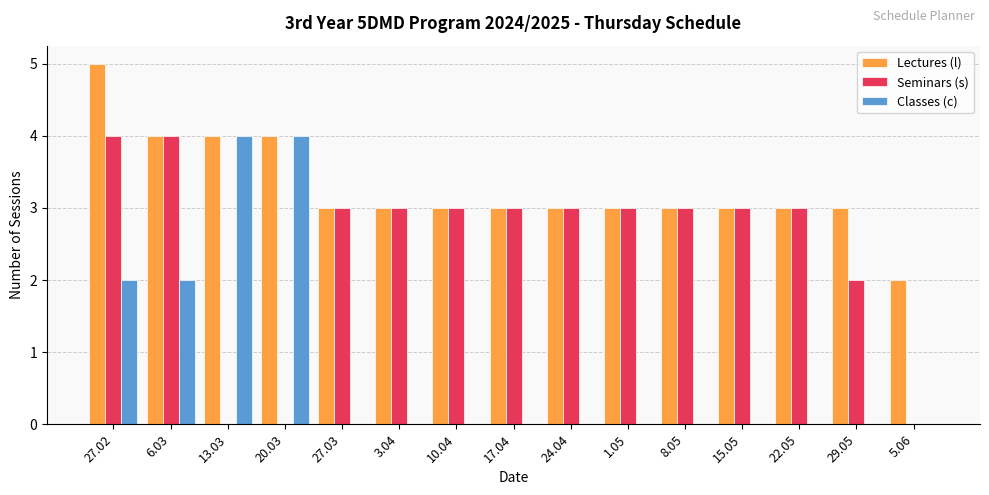

Reading left to right, list all the values displayed in this chart.

Lectures (l): 27.02=5	6.03=4	13.03=4	20.03=4	27.03=3	3.04=3	10.04=3	17.04=3	24.04=3	1.05=3	8.05=3	15.05=3	22.05=3	29.05=3	5.06=2
Seminars (s): 27.02=4	6.03=4	13.03=0	20.03=0	27.03=3	3.04=3	10.04=3	17.04=3	24.04=3	1.05=3	8.05=3	15.05=3	22.05=3	29.05=2	5.06=0
Classes (c): 27.02=2	6.03=2	13.03=4	20.03=4	27.03=0	3.04=0	10.04=0	17.04=0	24.04=0	1.05=0	8.05=0	15.05=0	22.05=0	29.05=0	5.06=0